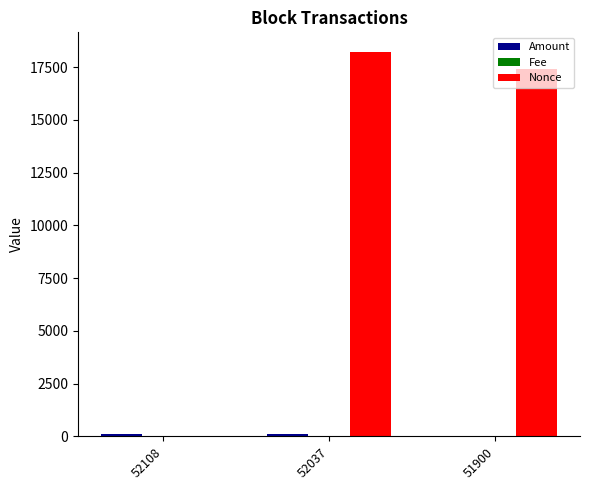

Which label corresponds to the largest value in the chart?

52037